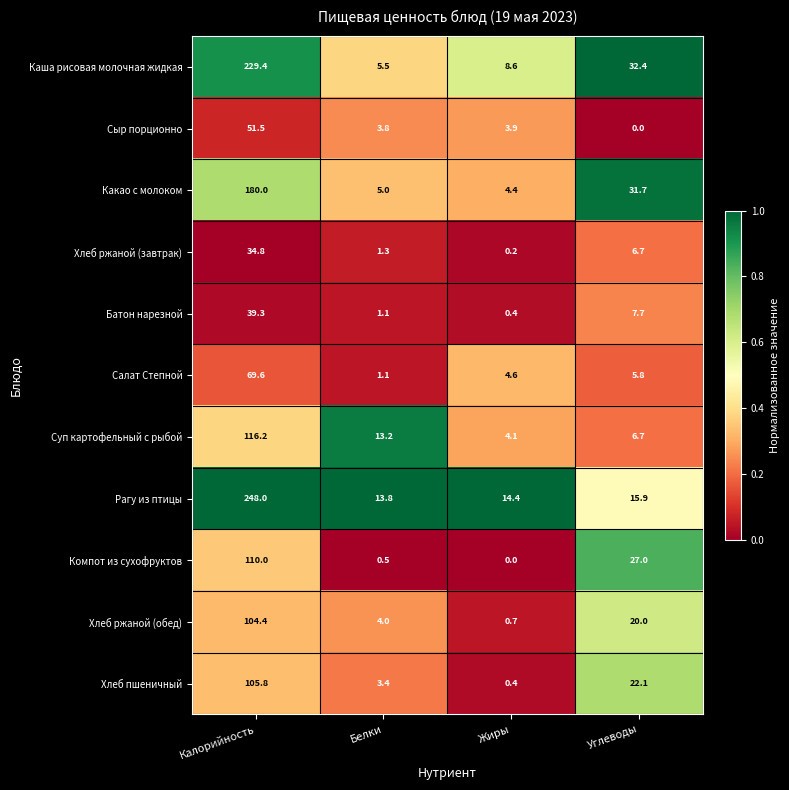

What is the difference between the Салат Степной values at Белки and Калорийность?

68.5